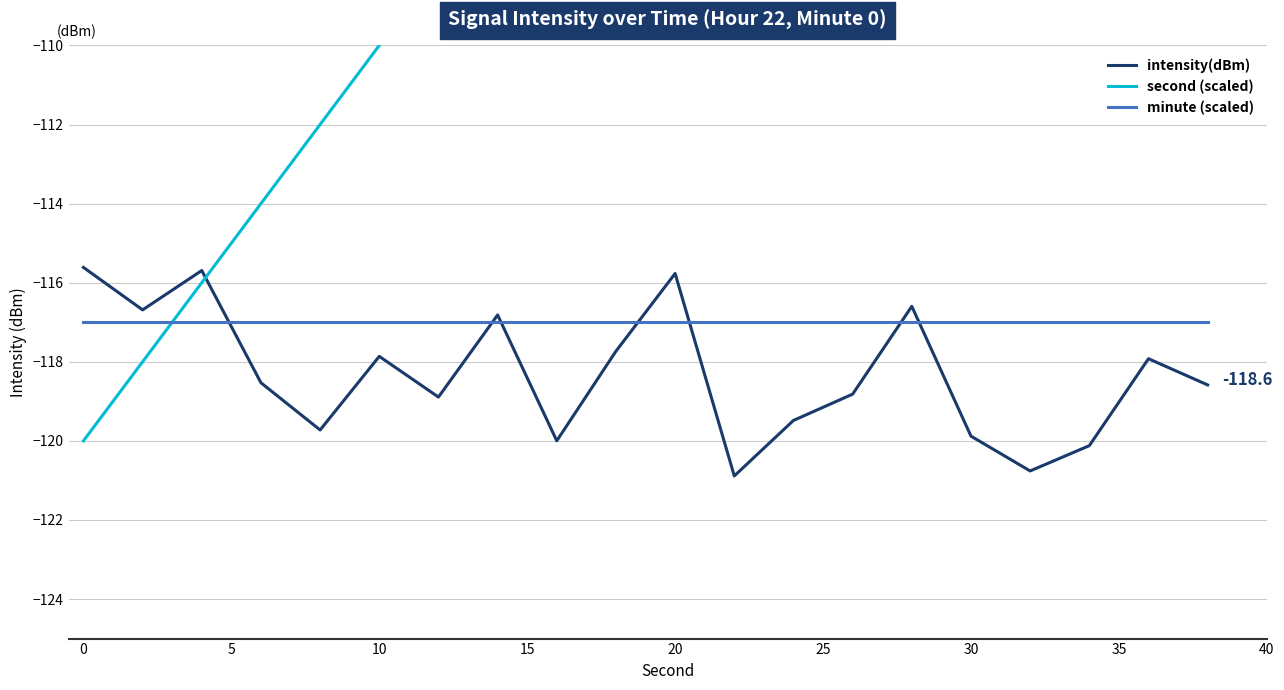

The intensity(dBm) series shows -115.6 at 0. True or false?

True